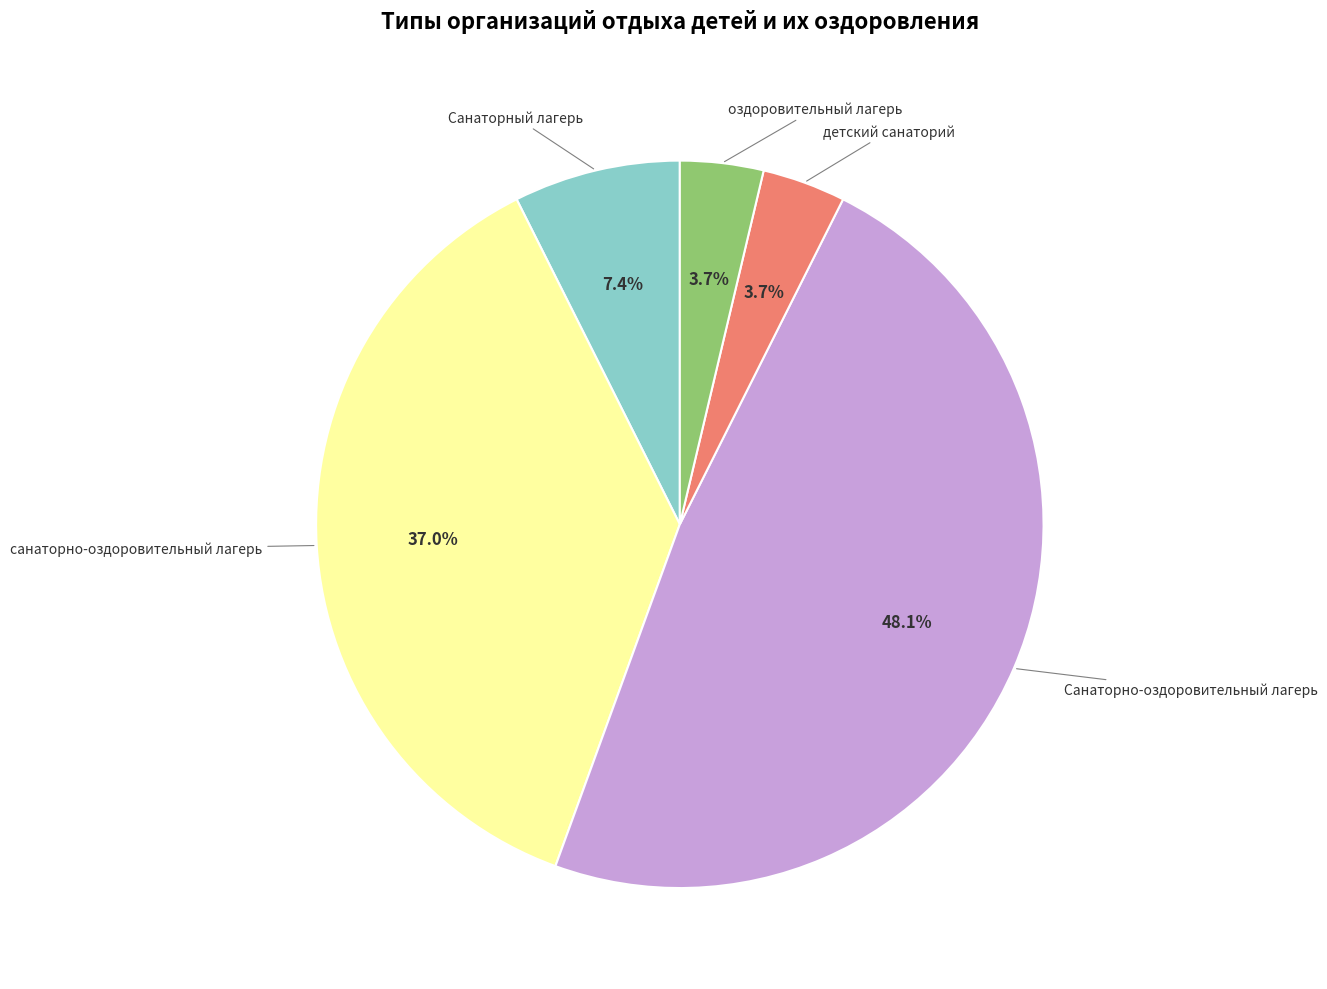

Is санаторно-оздоровительный лагерь the majority of the pie?

No